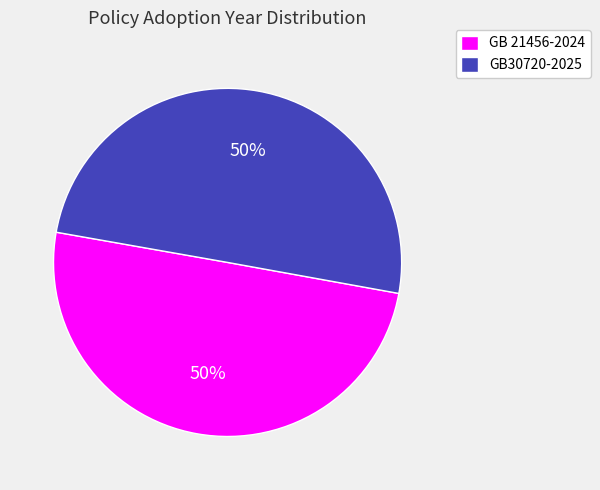

To the nearest percent, what portion does GB 21456-2024 represent?

50%